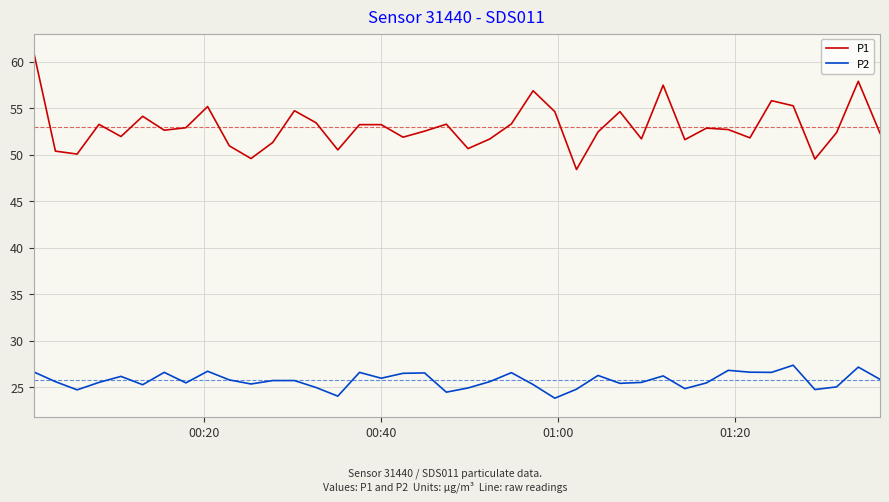

True or false: P2 and P1 cross at least once.

False